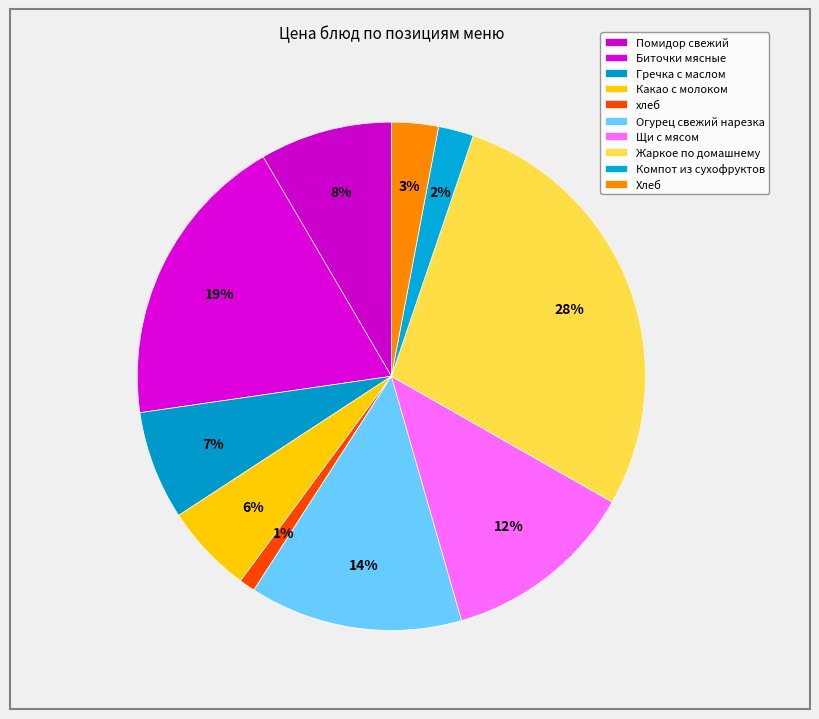

Combined, do Биточки мясные and Гречка с маслом account for over 50%?

No